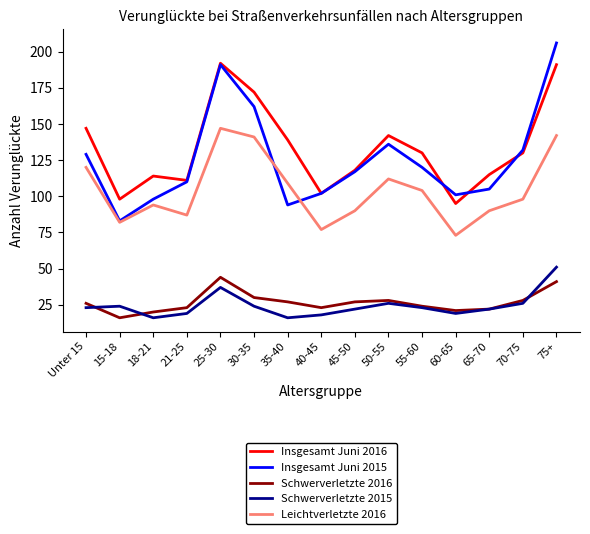

True or false: Schwerverletzte 2016 and Leichtverletzte 2016 intersect in this chart.

False